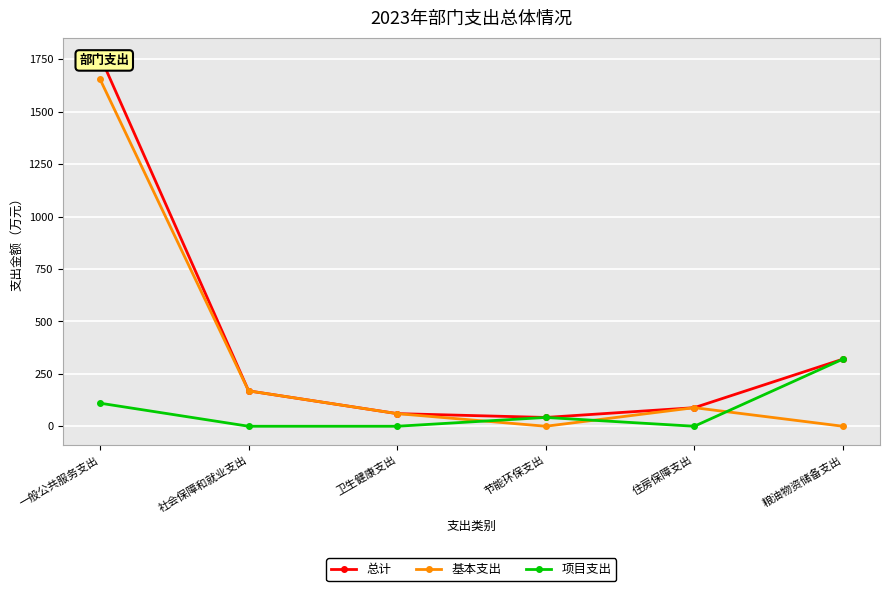

At which category does the chart reach its minimum across all series?

节能环保支出